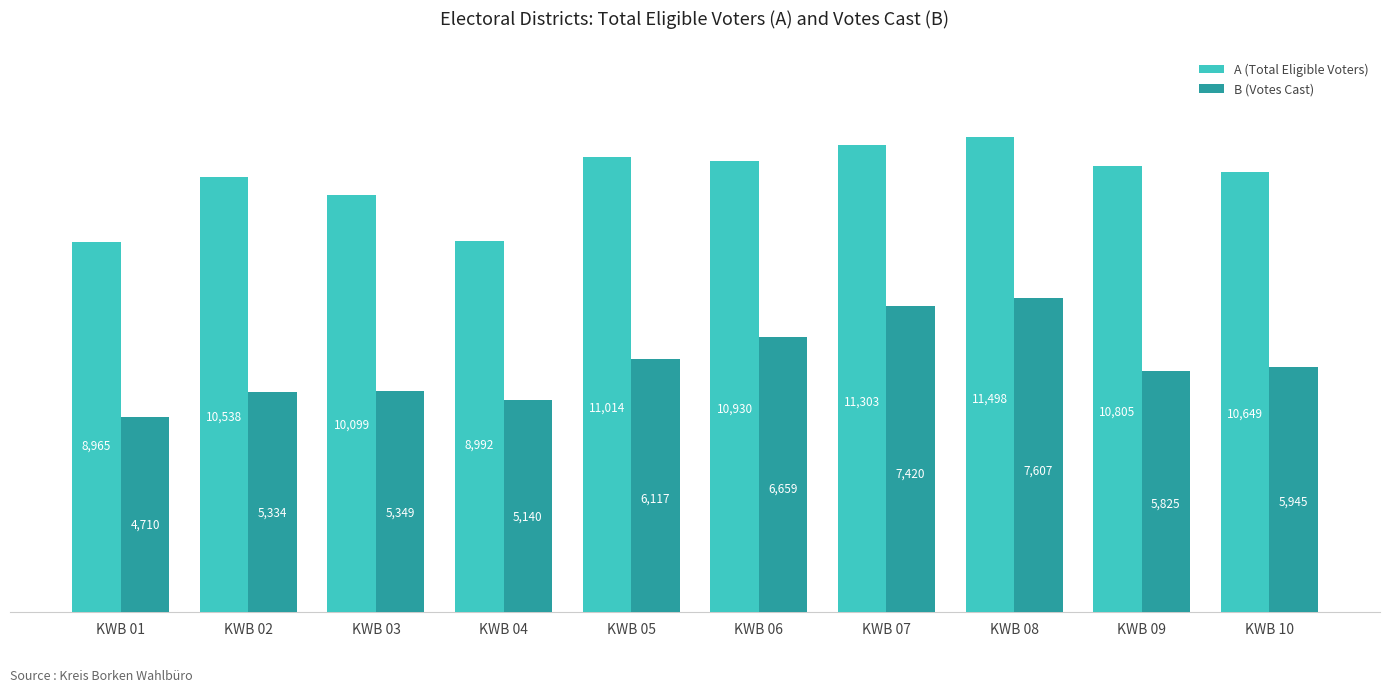

Read the B (Votes Cast) value at KWB 05.

6117